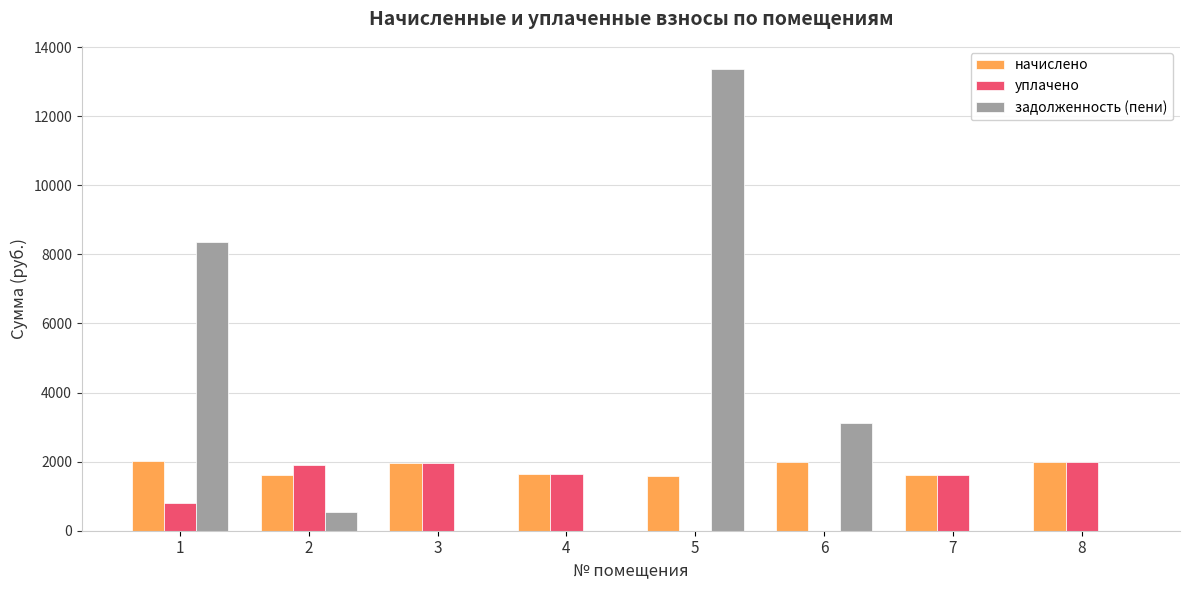

What is the maximum value shown in the chart?

13371.0